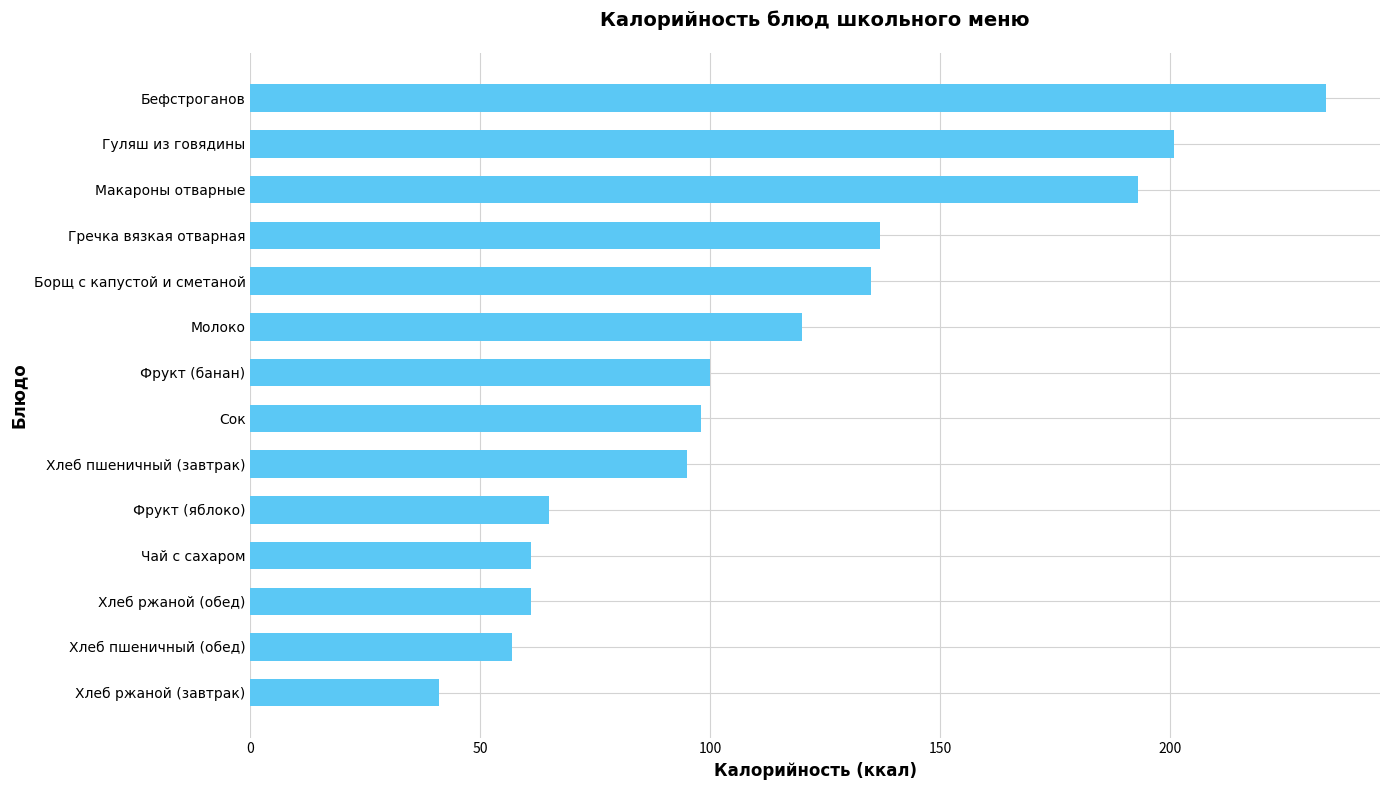

How many categories are shown in the chart?

14